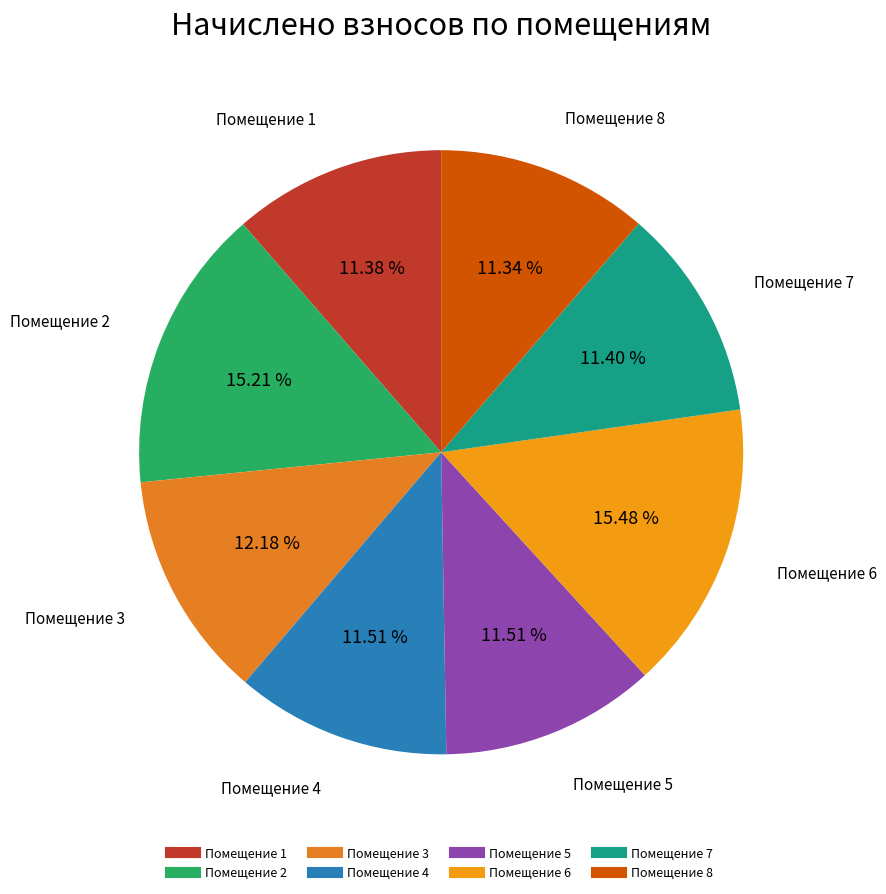

How many slices are in this pie chart?

8